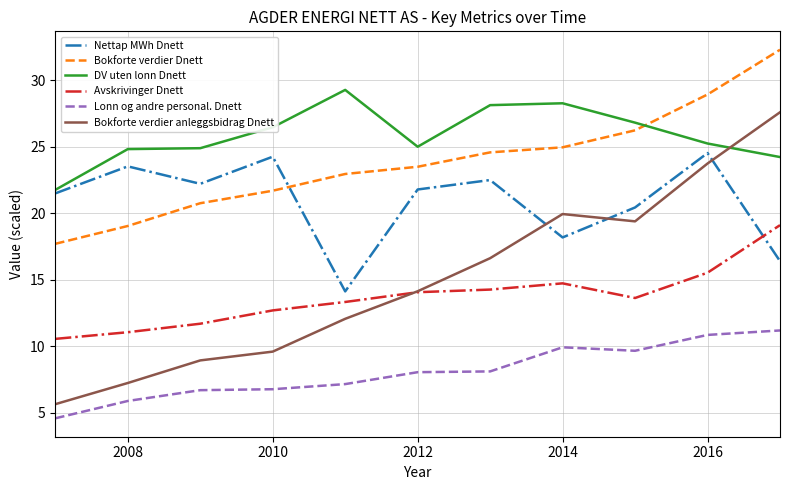

Which series has the largest total across all categories?

DV uten lonn Dnett